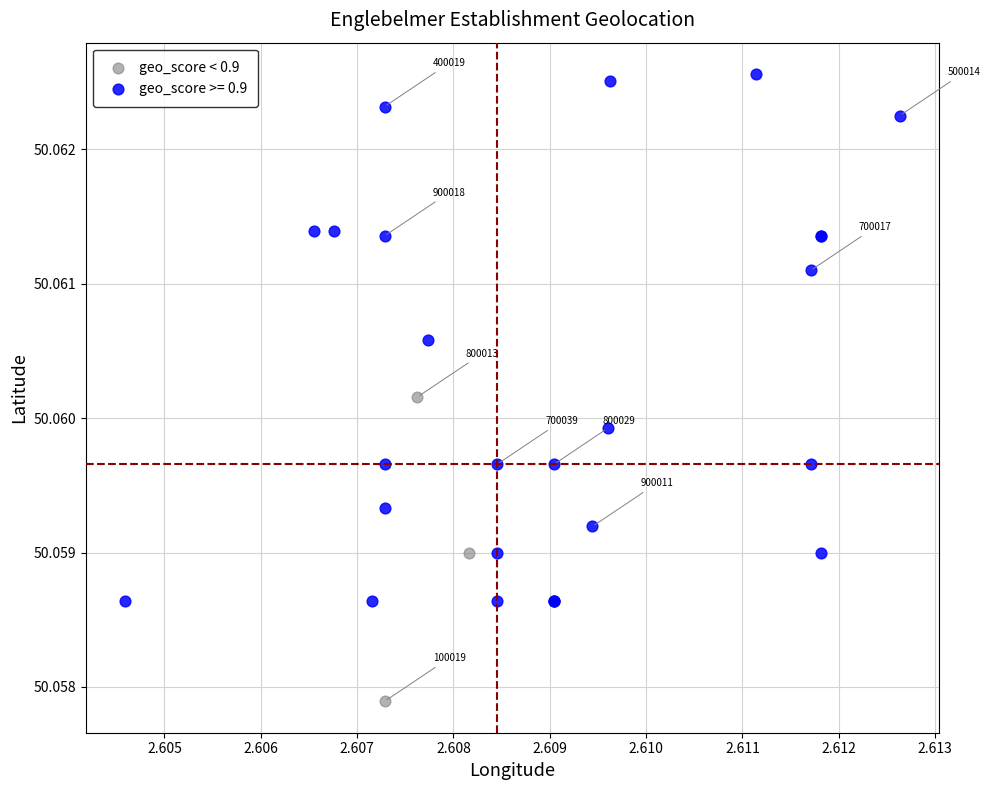

Which series reaches the maximum Y coordinate?

geo_score >= 0.9